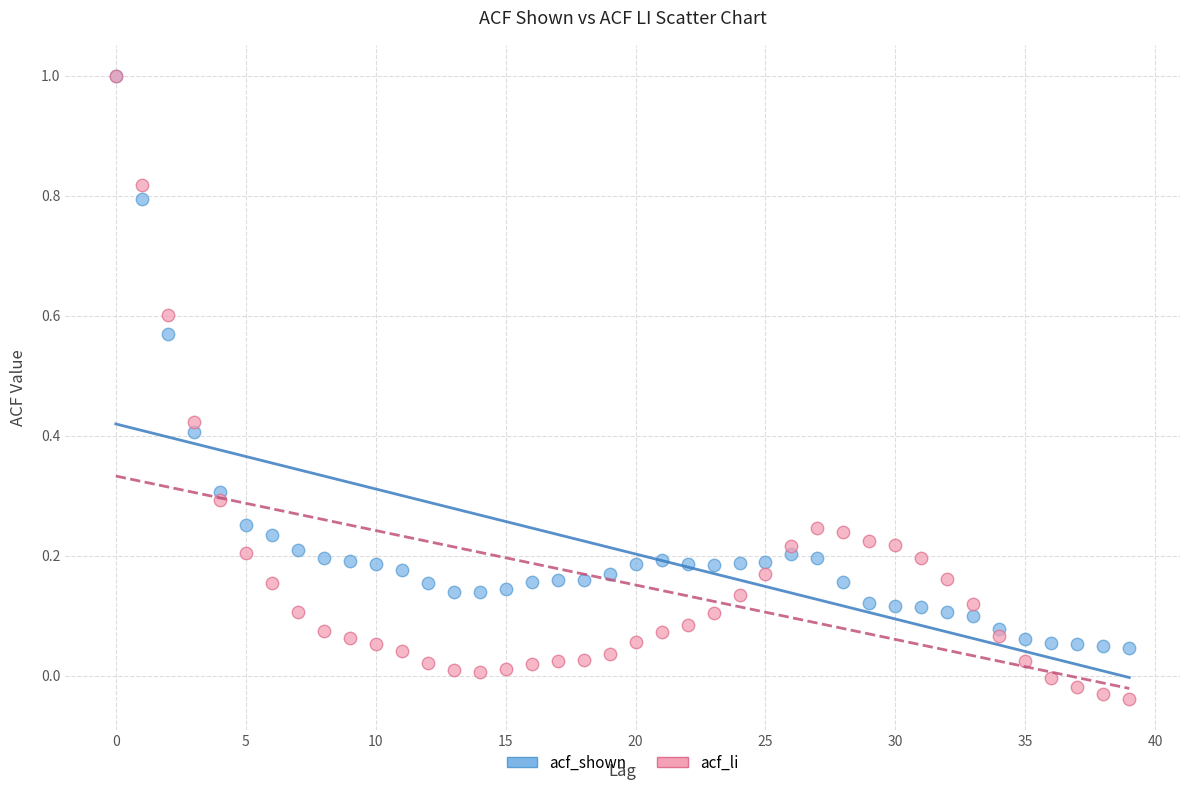

Which series has the widest spread of Y values?

acf_li